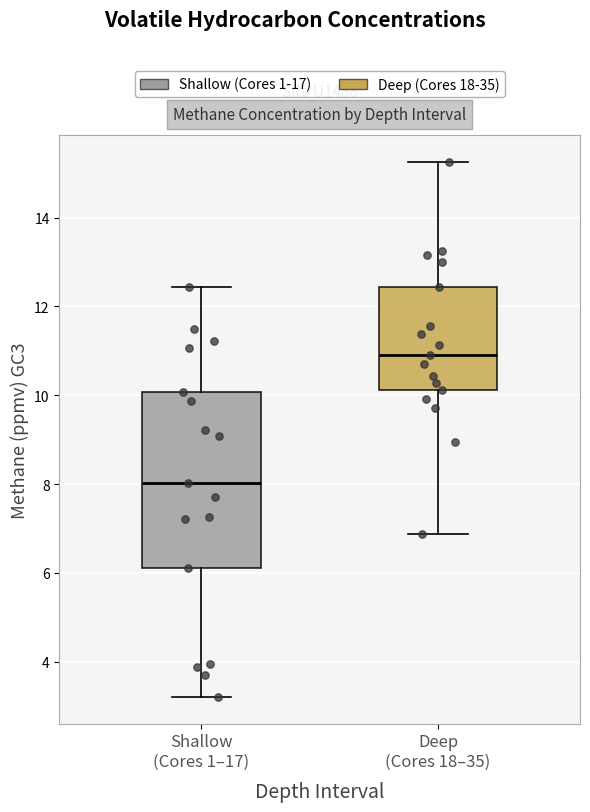

Comparing the boxes themselves (not the whiskers), which one is the tallest?

Shallow (Cores 1–17)